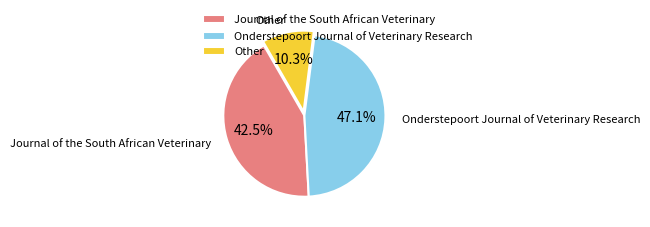

Which slice is the largest?

Onderstepoort Journal of Veterinary Research